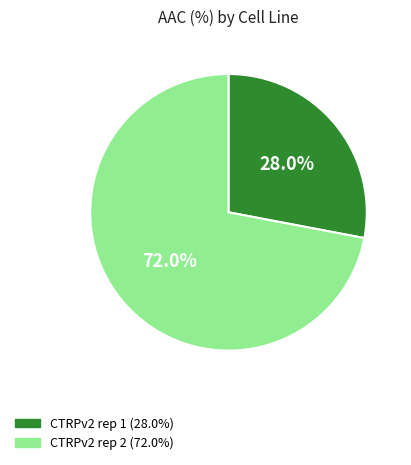

Which slice is the largest?

CTRPv2 rep 2